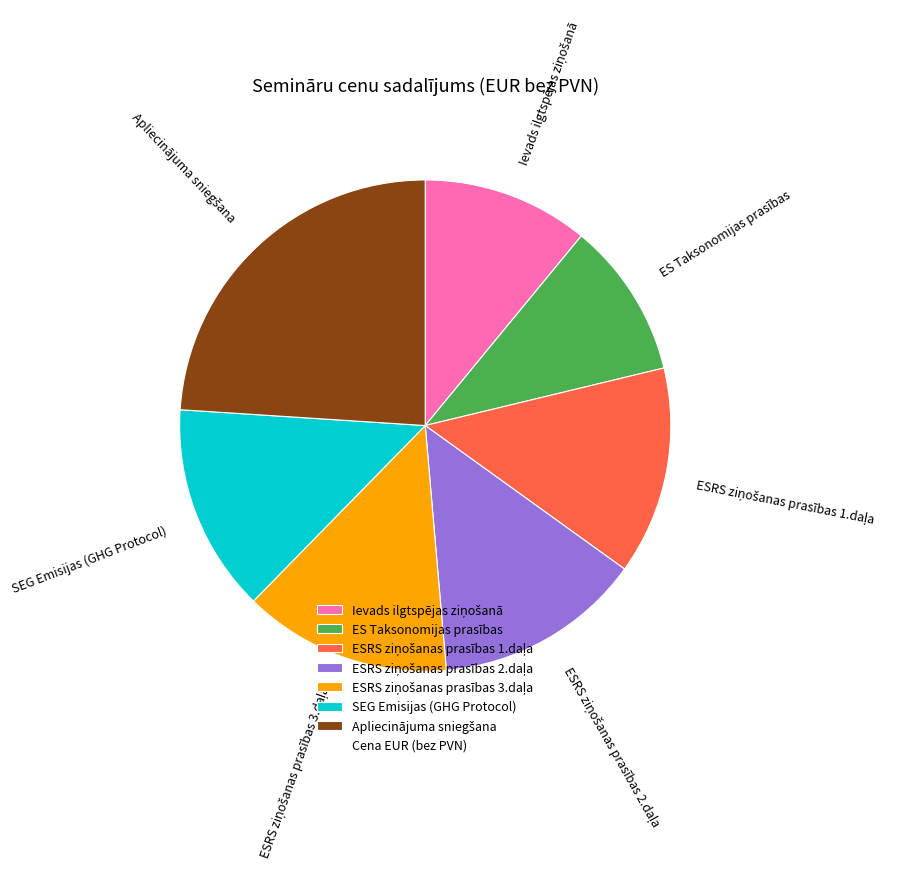

Count the number of slices in the pie.

7